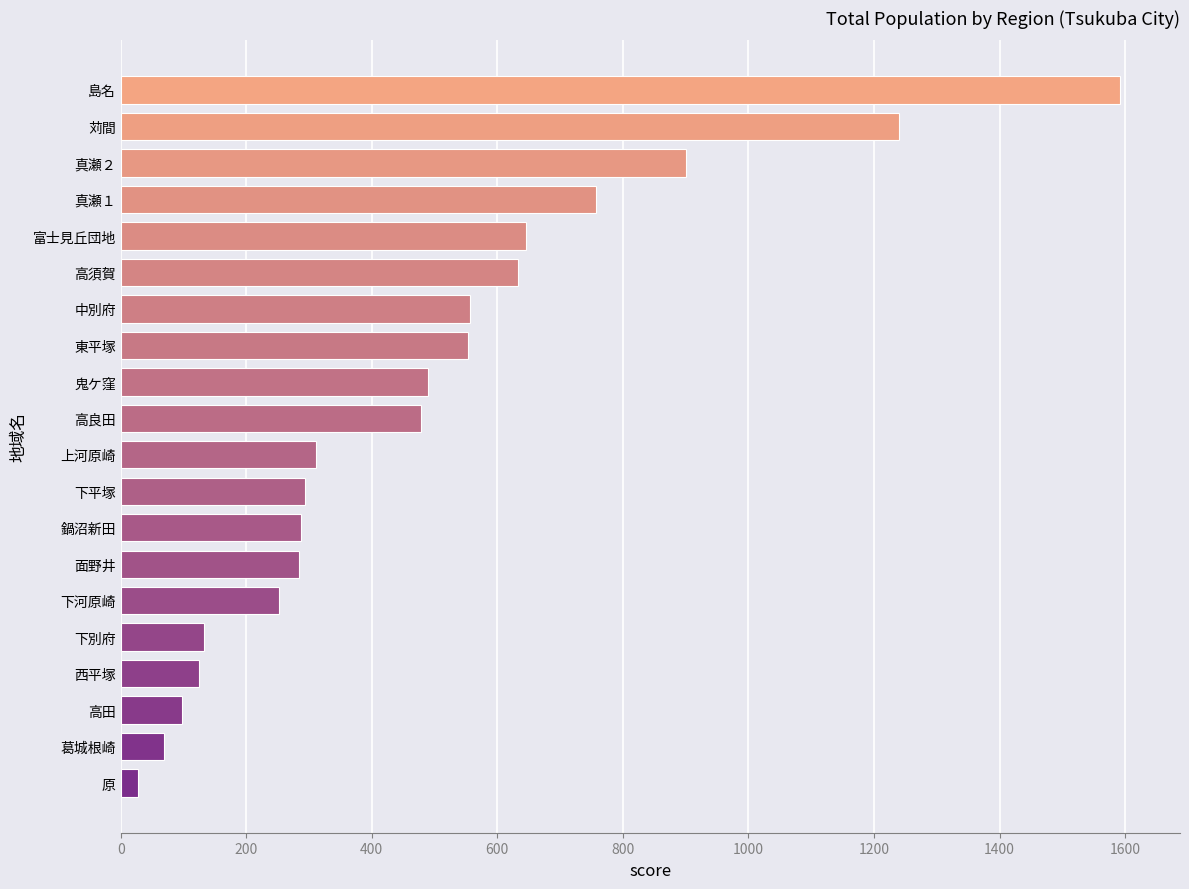

The chart shows a value of 293 at 下平塚. True or false?

True